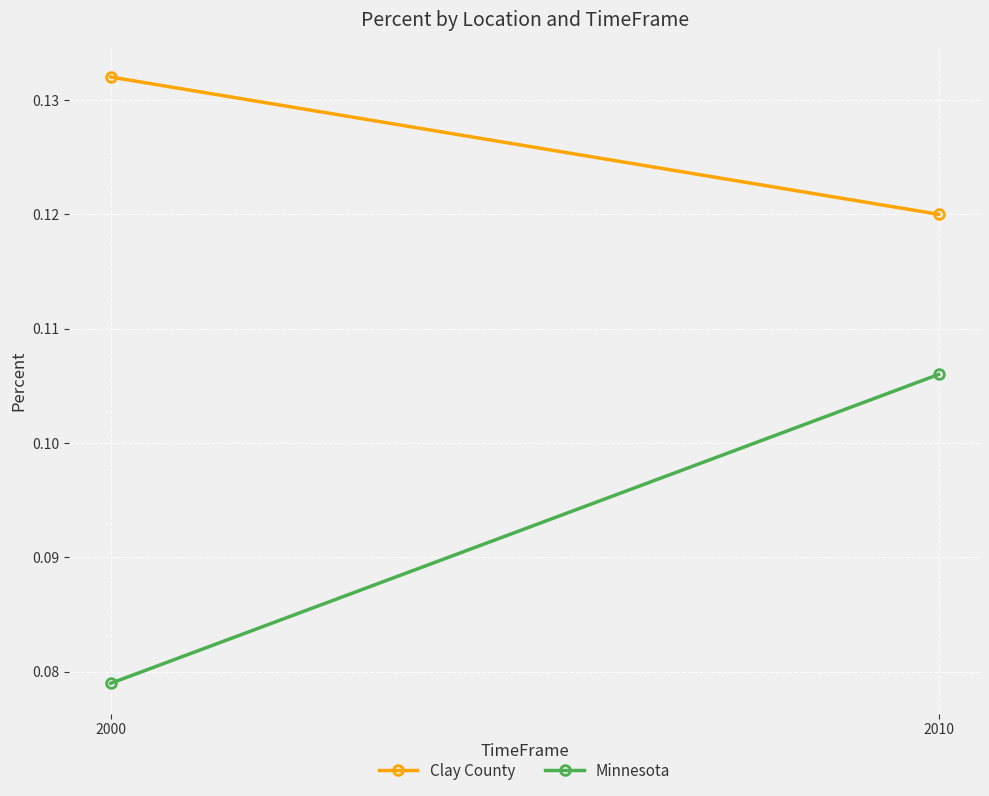

The value of Minnesota at 2010 is 0.1. True or false?

True